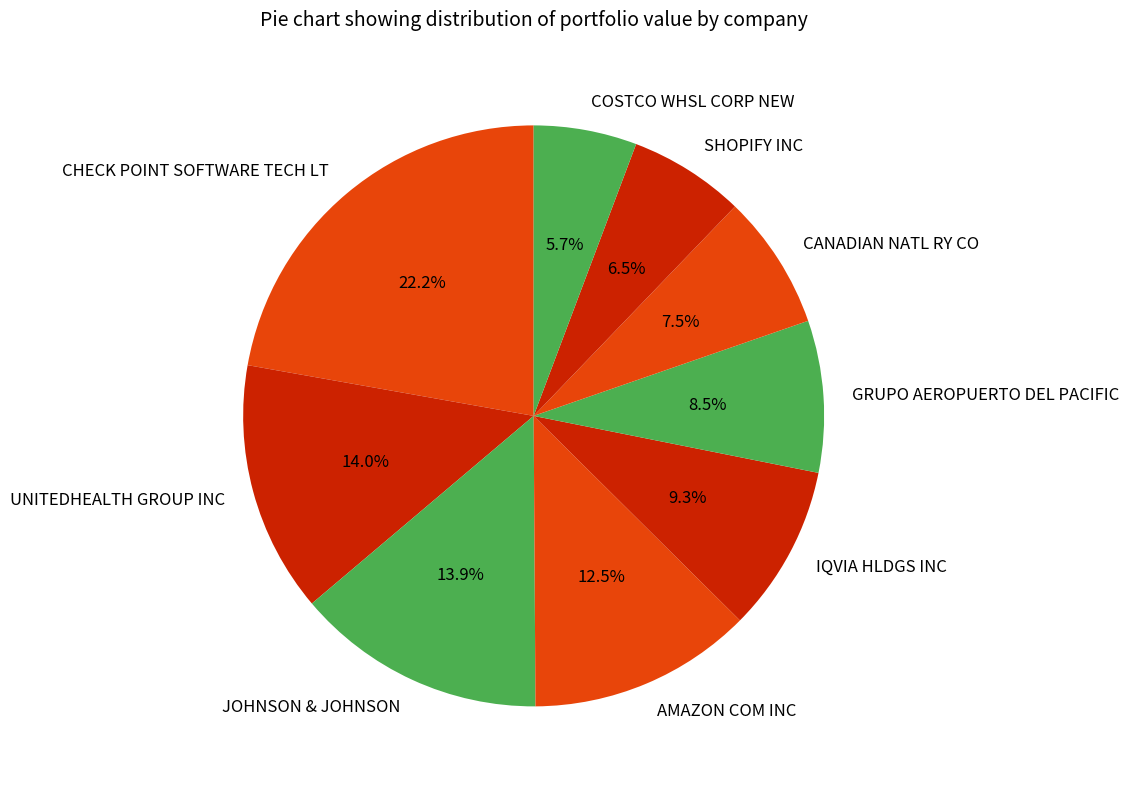

Between JOHNSON & JOHNSON and GRUPO AEROPUERTO DEL PACIFIC, which is larger?

JOHNSON & JOHNSON